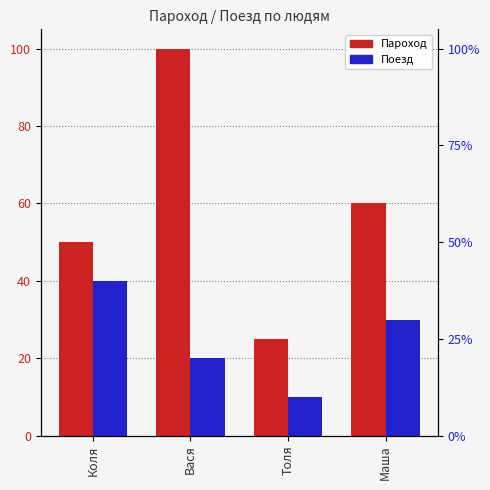

Reading left to right, transcribe all the data shown in this chart.

Пароход: Коля=50	Вася=100	Толя=25	Маша=60
Поезд: Коля=40	Вася=20	Толя=10	Маша=30